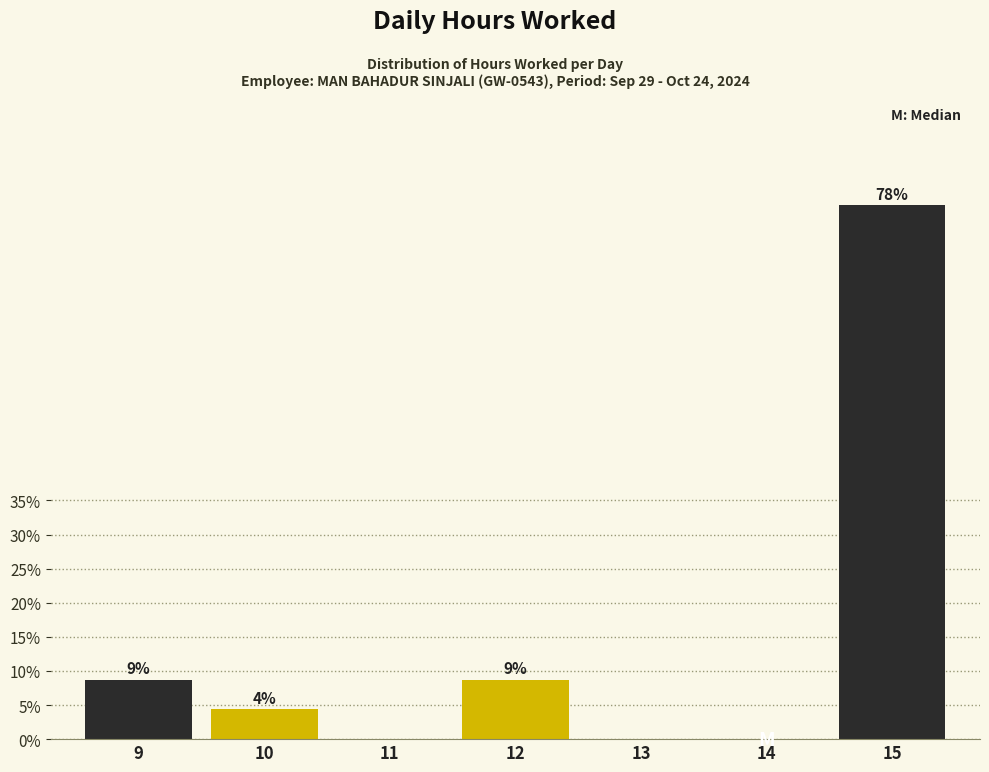

Are the bars horizontal?

No